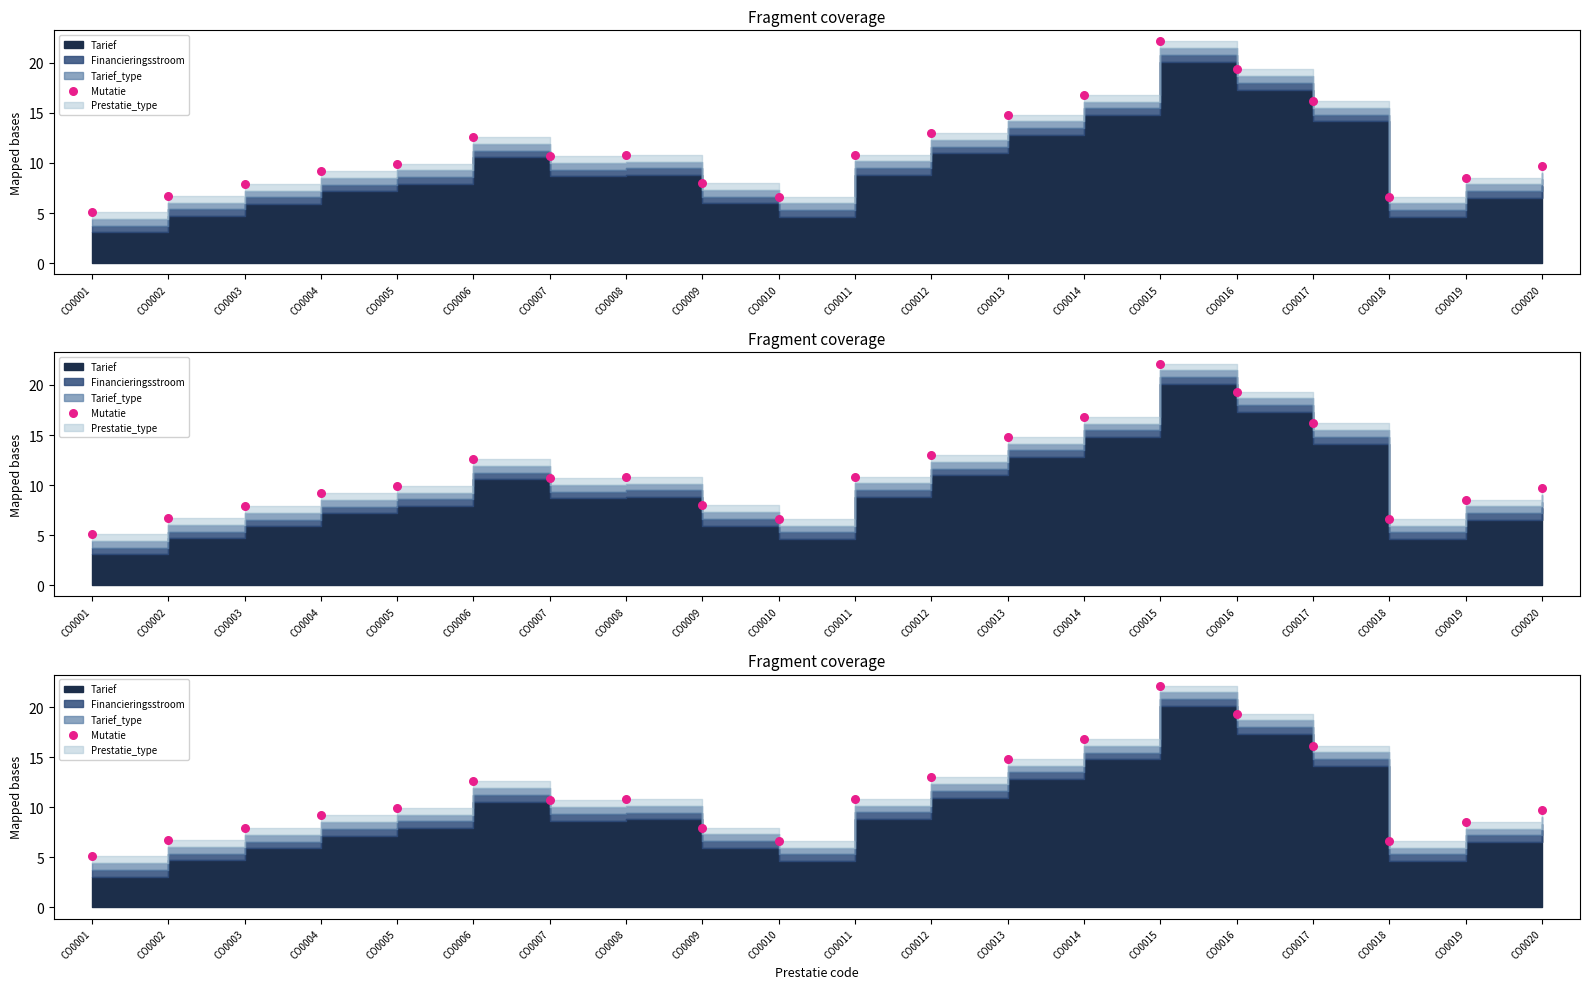

What is the change in value from CO0003 to CO0019?

+0.6